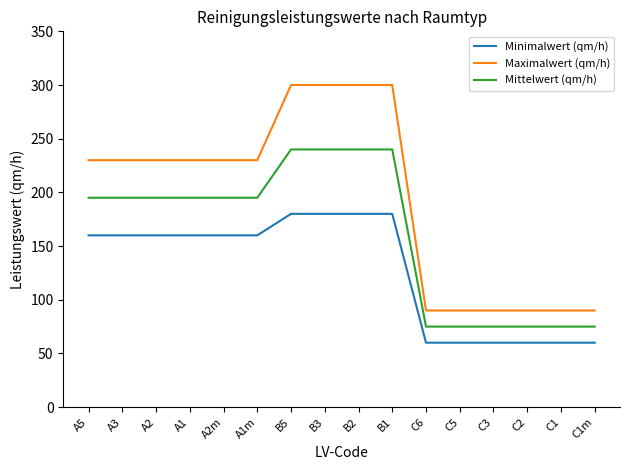

Which series has the largest total across all categories?

Maximalwert (qm/h)